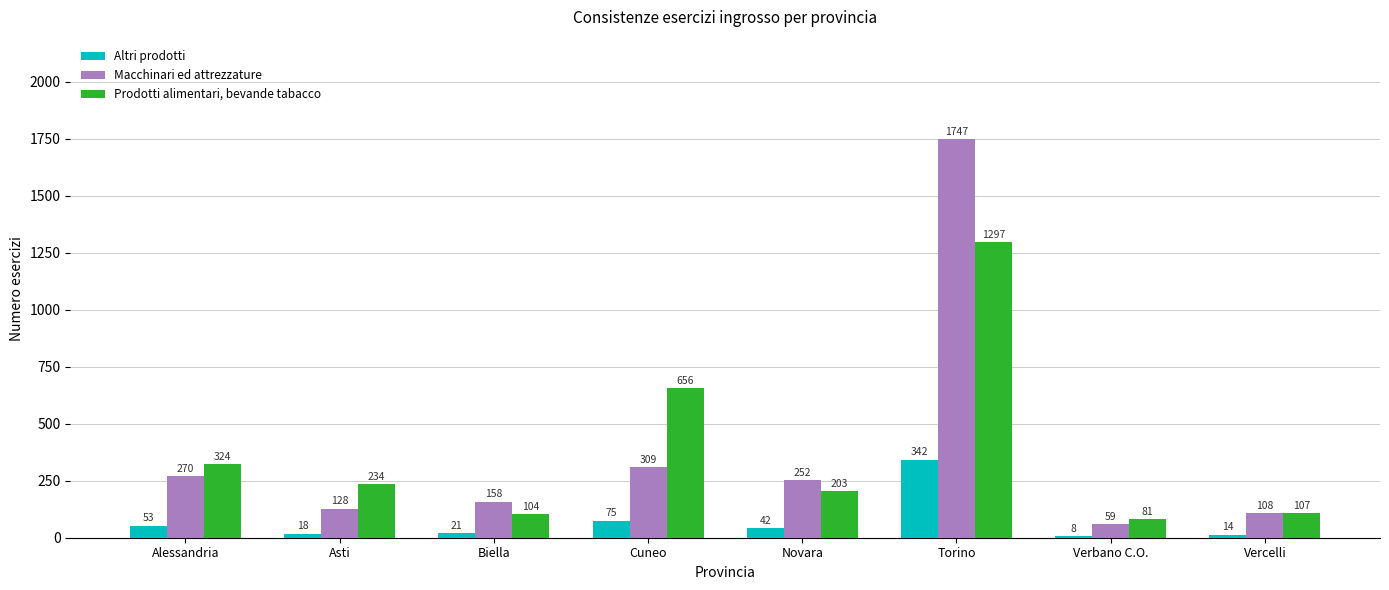

Reading right to left, what are all the values shown in this chart?

Altri prodotti: Vercelli=14	Verbano C.O.=8	Torino=342	Novara=42	Cuneo=75	Biella=21	Asti=18	Alessandria=53
Macchinari ed attrezzature: Vercelli=108	Verbano C.O.=59	Torino=1747	Novara=252	Cuneo=309	Biella=158	Asti=128	Alessandria=270
Prodotti alimentari, bevande tabacco: Vercelli=107	Verbano C.O.=81	Torino=1297	Novara=203	Cuneo=656	Biella=104	Asti=234	Alessandria=324